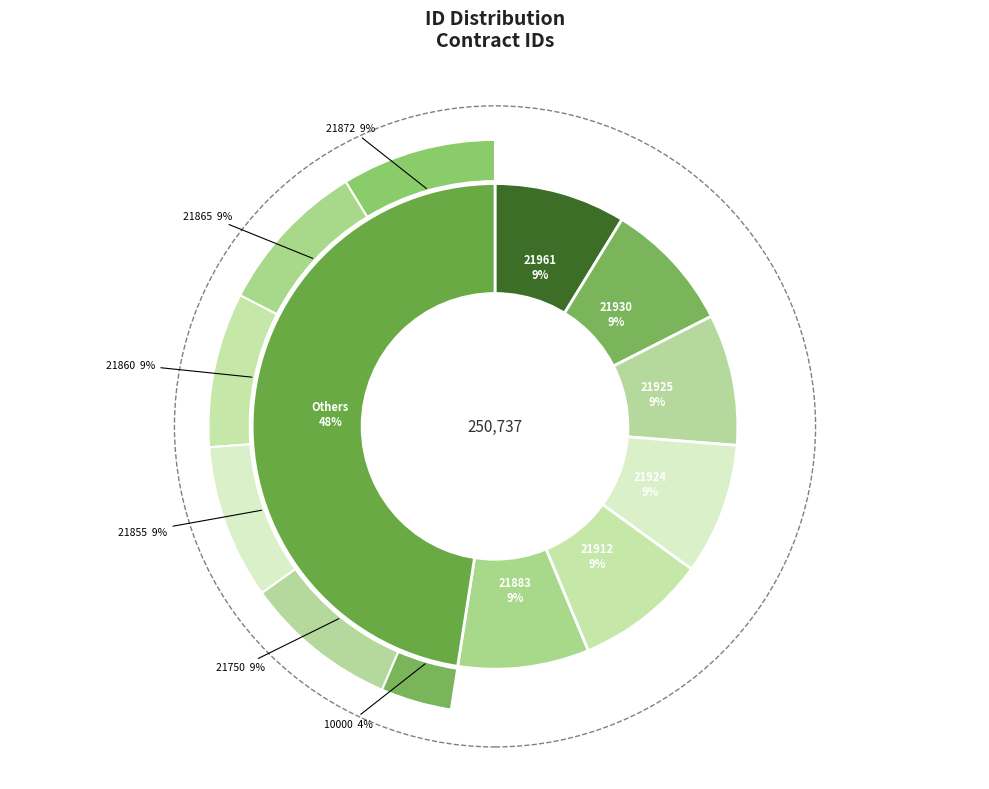

How many segments does this pie chart have?

12